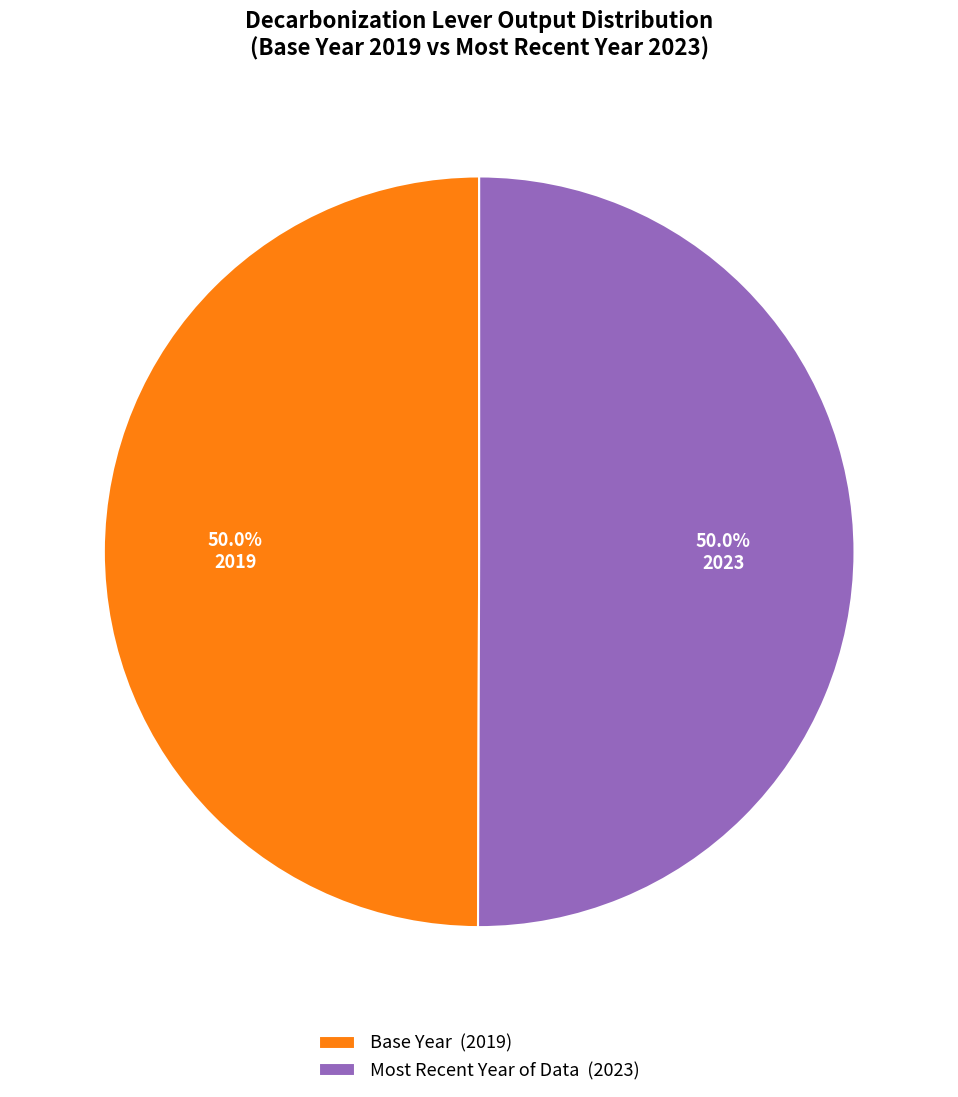

To the nearest percent, what is the average slice percentage?

50%